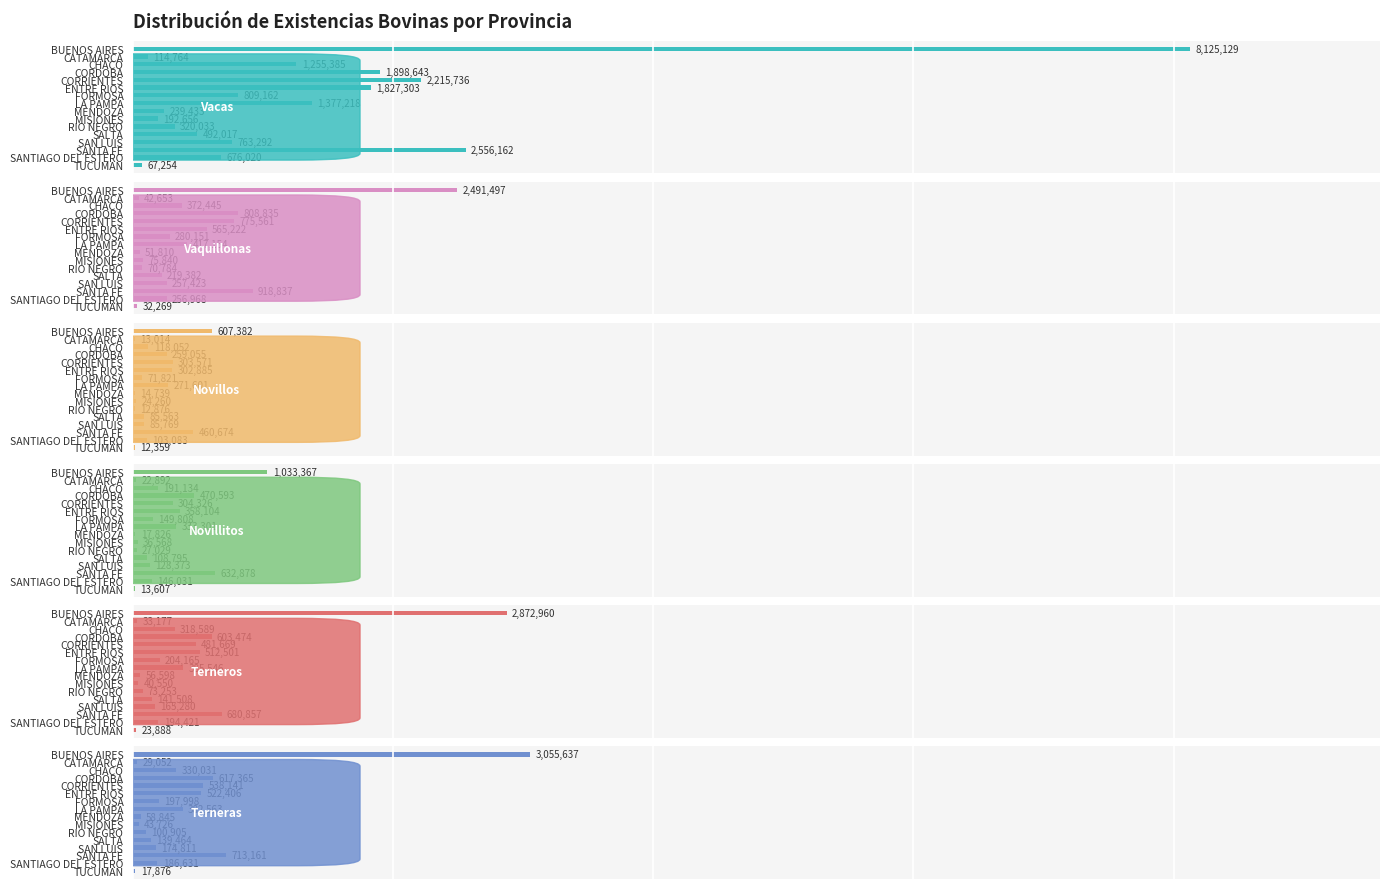

How many bars are there in total?

96